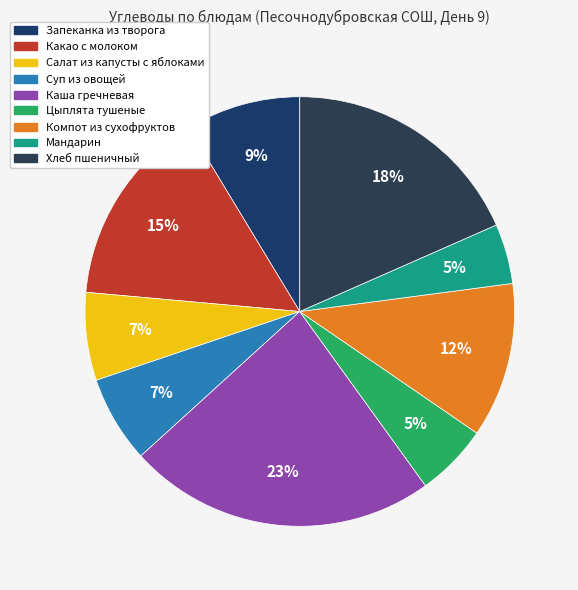

What is the change in value from Каша гречневая to Цыплята тушеные?

-29.5